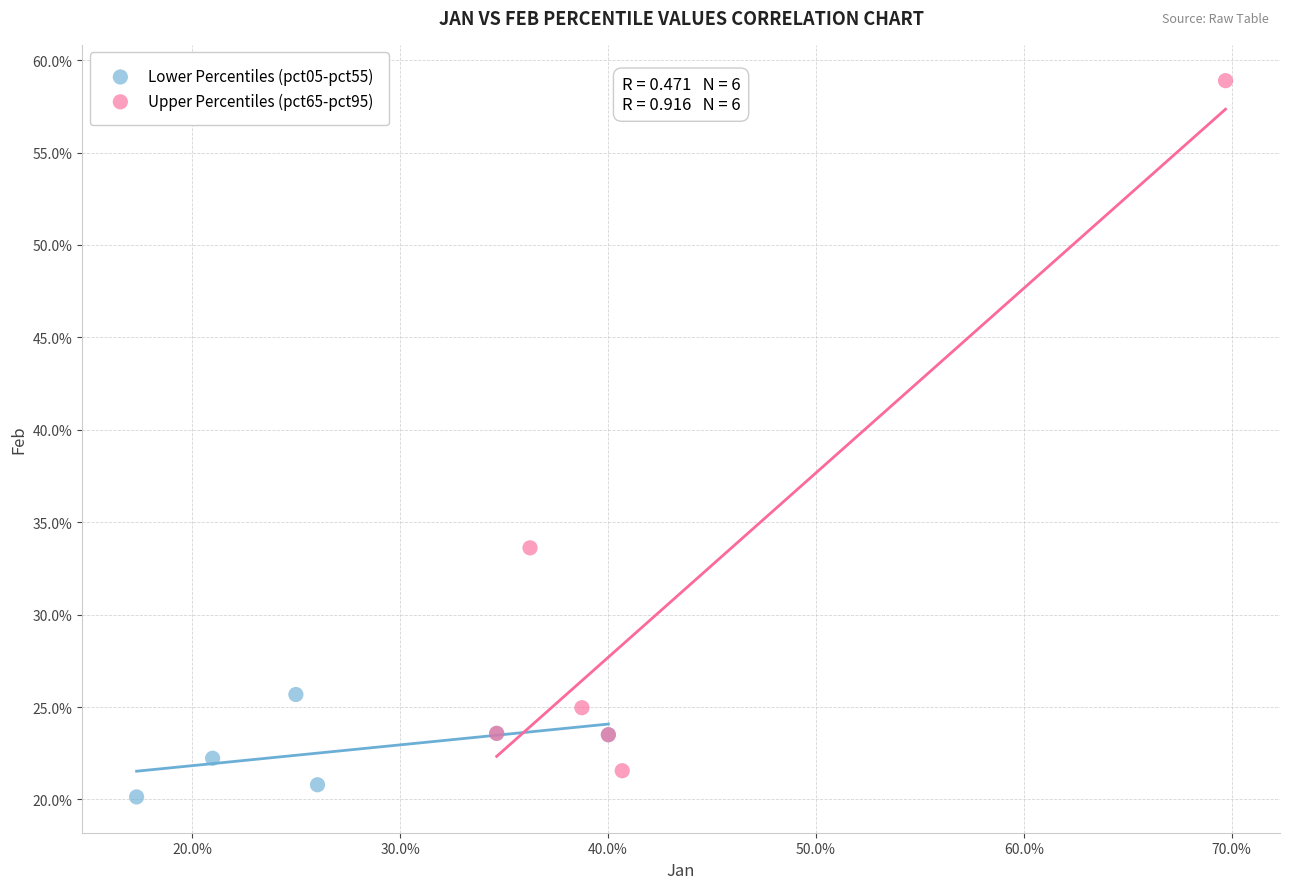

What are all the series names shown in the legend?

Lower Percentiles (pct05-pct55), Upper Percentiles (pct65-pct95)